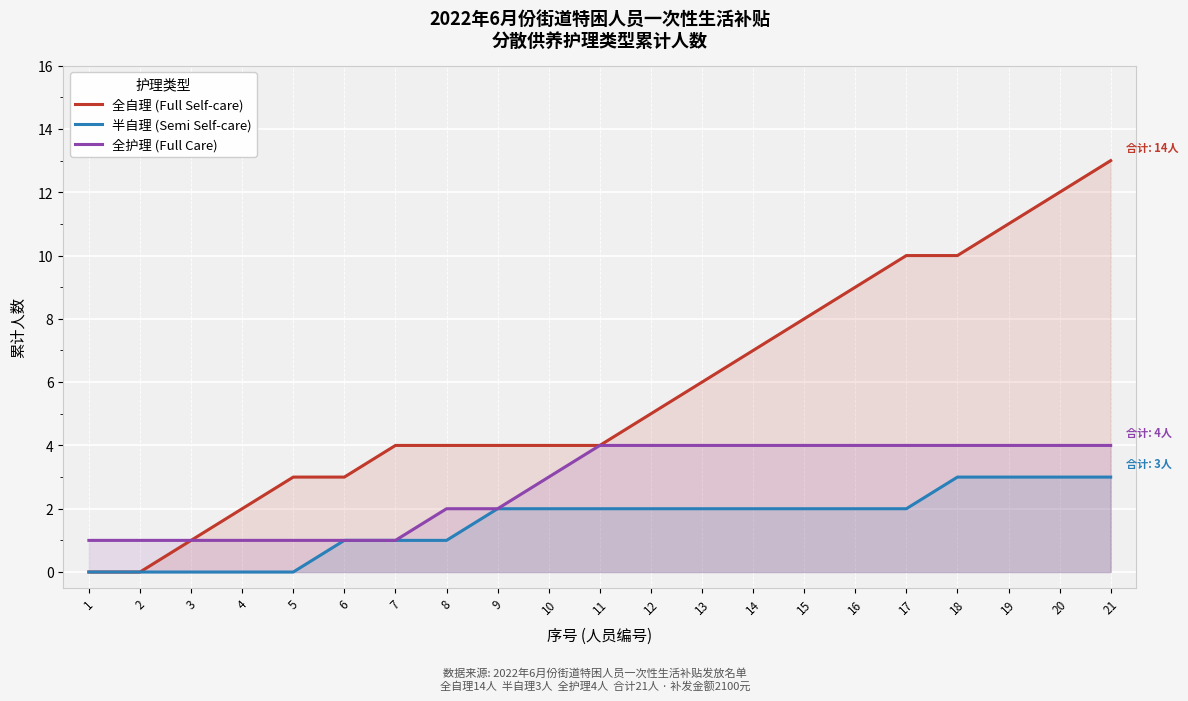

What is the value of the 全自理 (Full Self-care) point at the 3rd from the left?

1